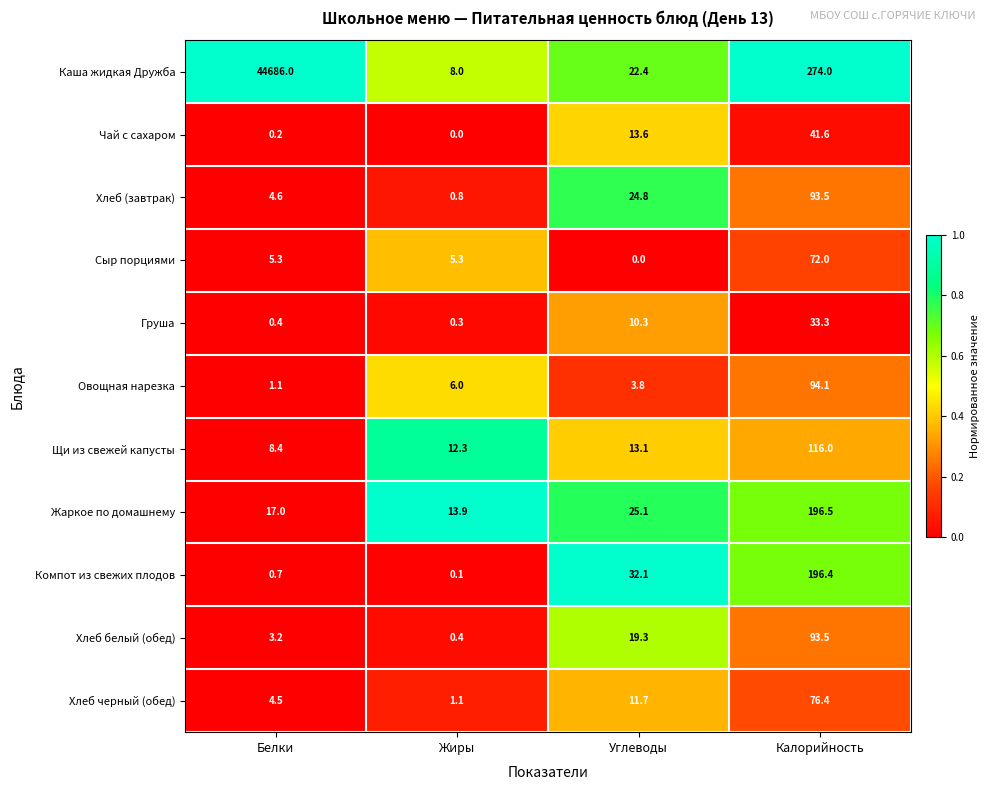

Which series changed the most between Белки and Жиры?

Каша жидкая Дружба